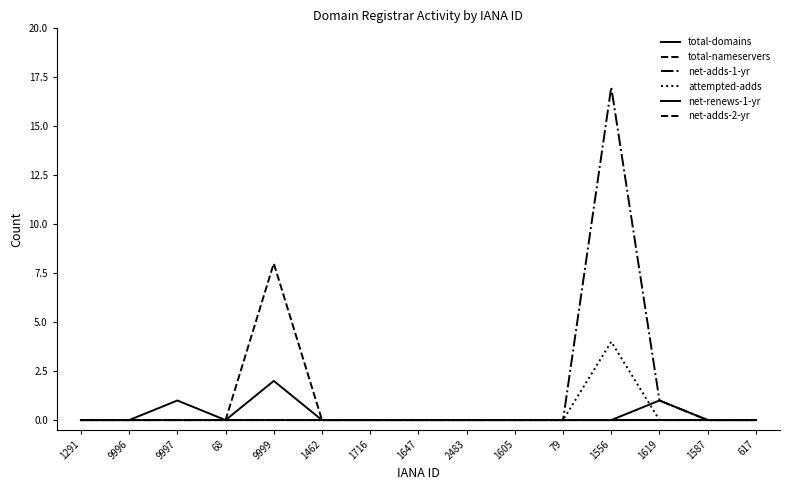

What is the difference between the maximum and minimum values in the total-domains series?

2